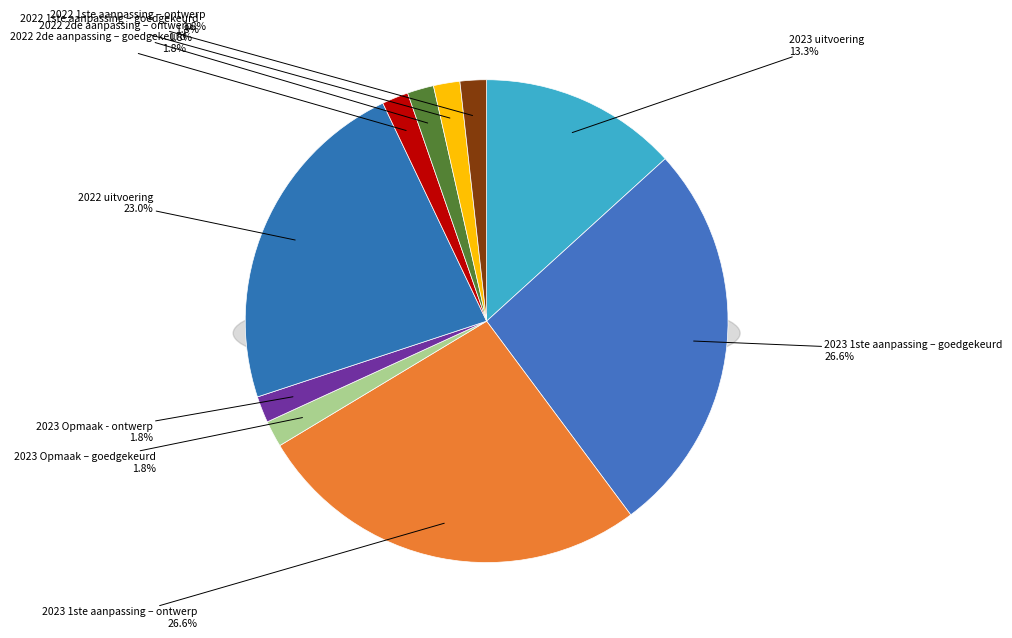

How much of the chart is everything except 2023 Opmaak - ontwerp?

98.2%